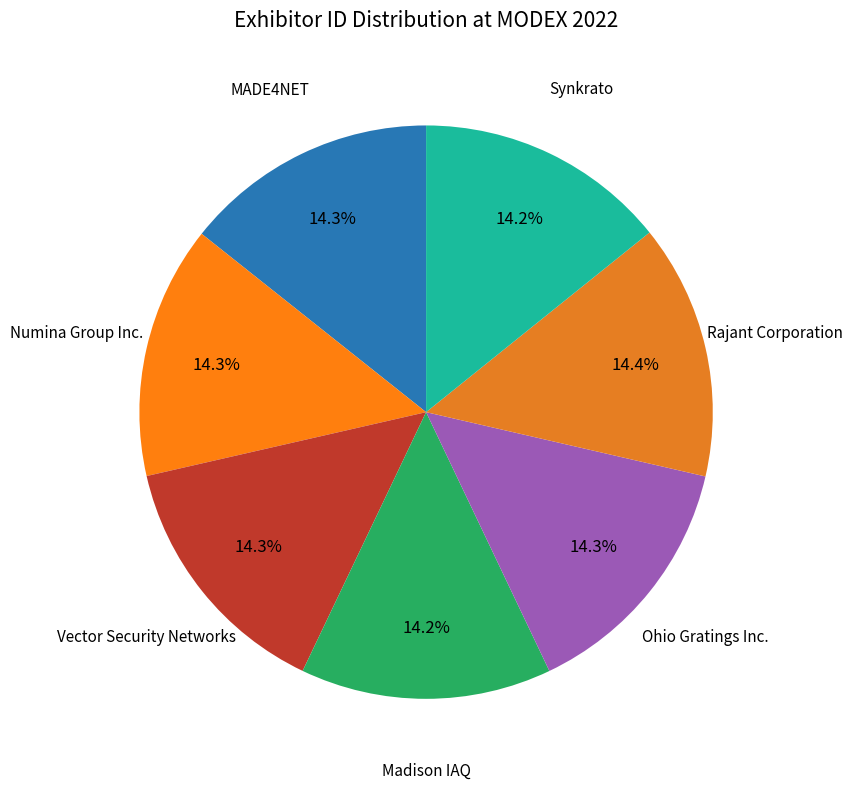

Is there a majority slice in this chart?

No